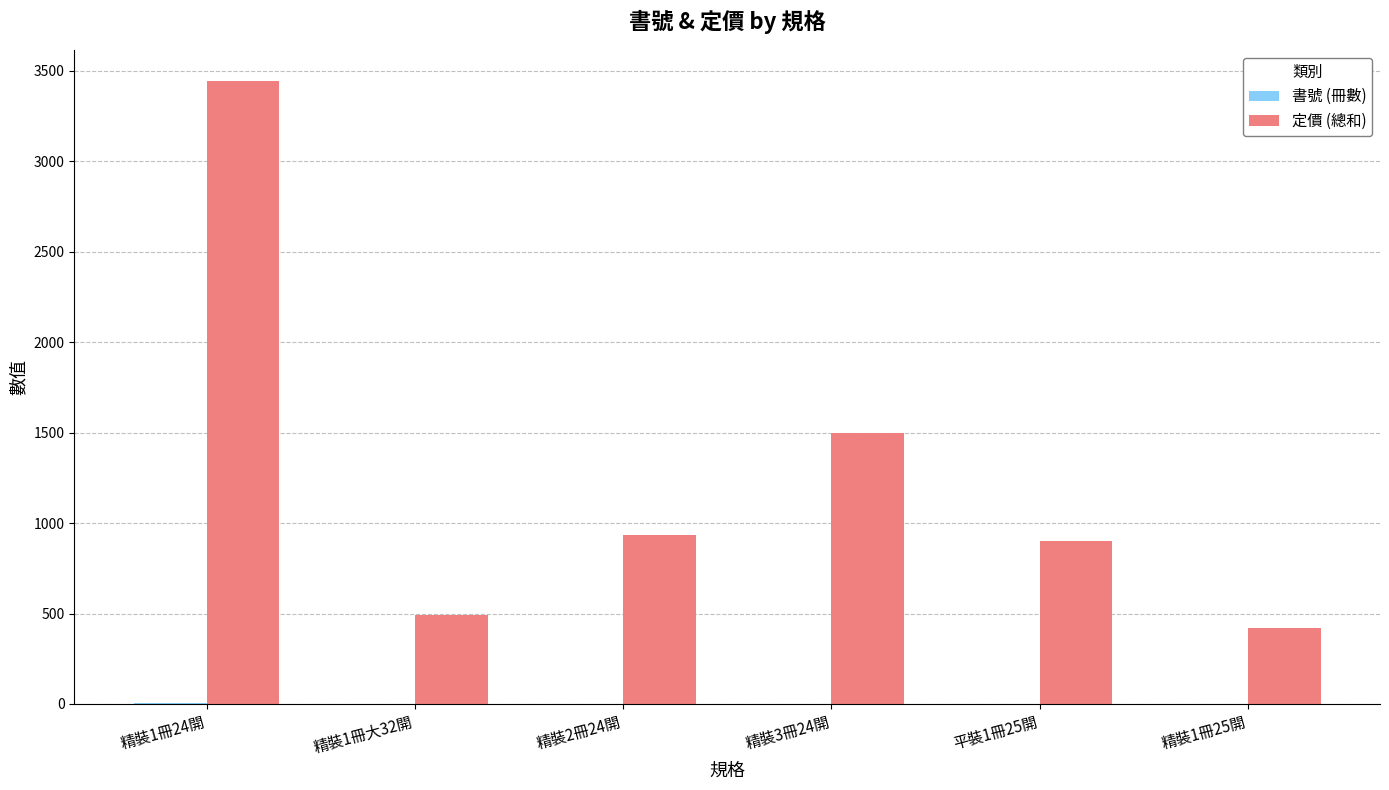

At which label is 定價 (總和) closest to 1932?

精裝3冊24開